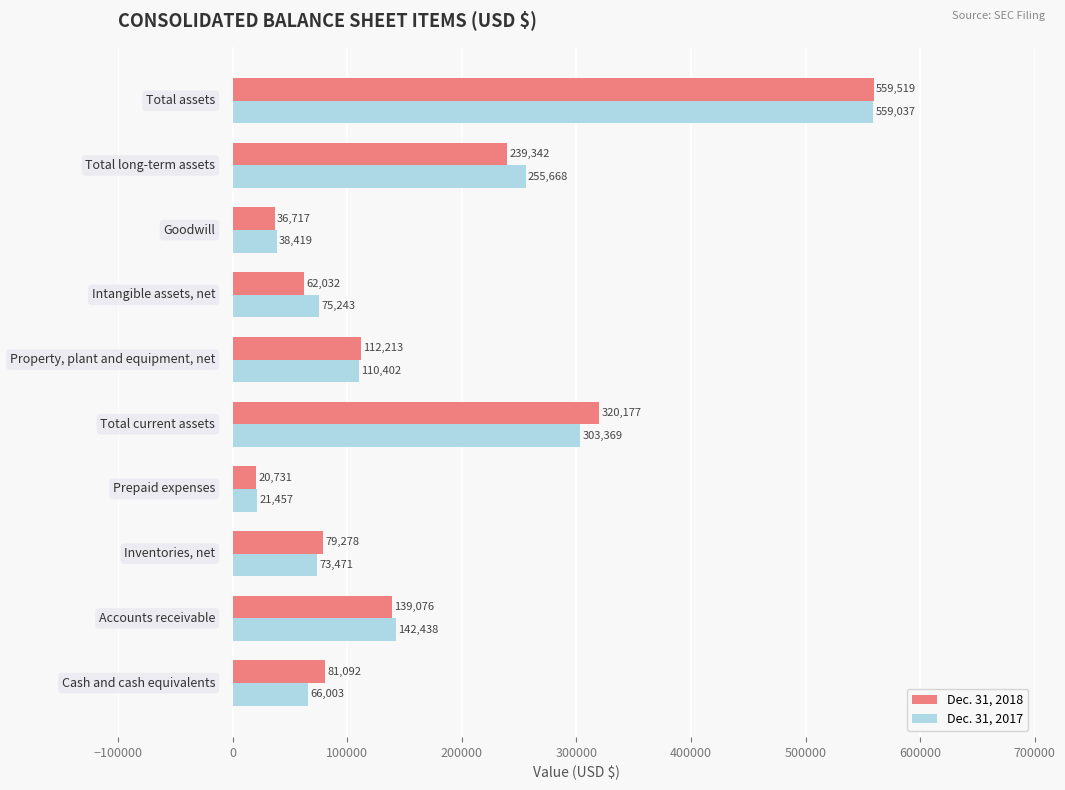

What is the difference between the maximum and minimum values in the Dec. 31, 2017 series?

537580